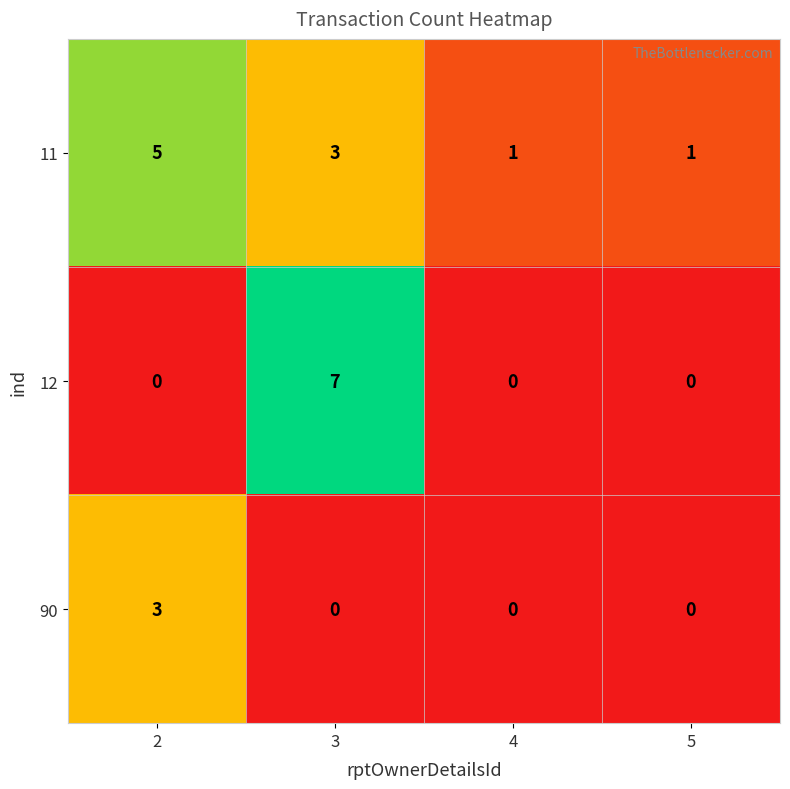

What is the spread (max minus min) of values at 3?

7